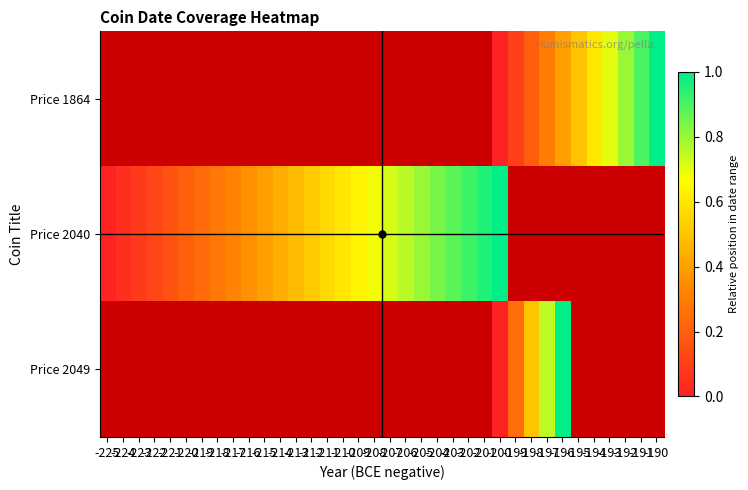

Between -207 and -193, which is larger?

-193